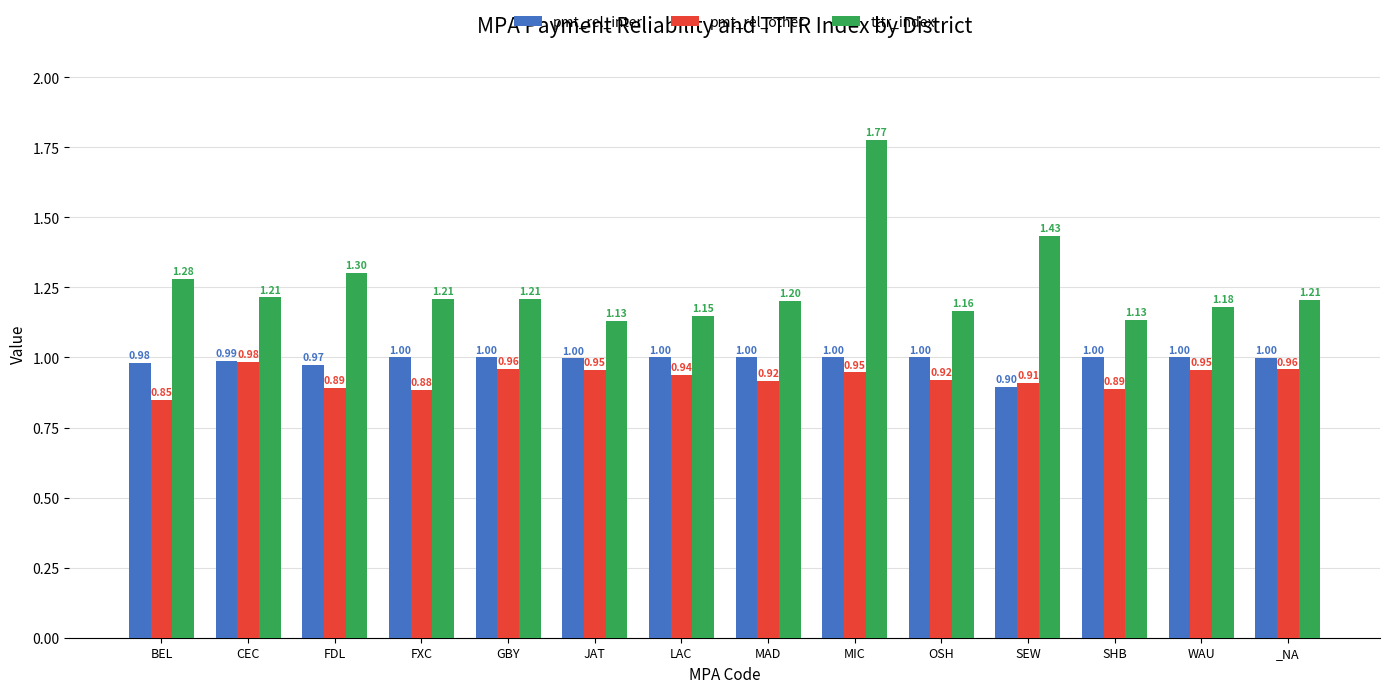

What are all the series names shown in the legend?

pmt_rel_inter, pmt_rel_other, tttr_index